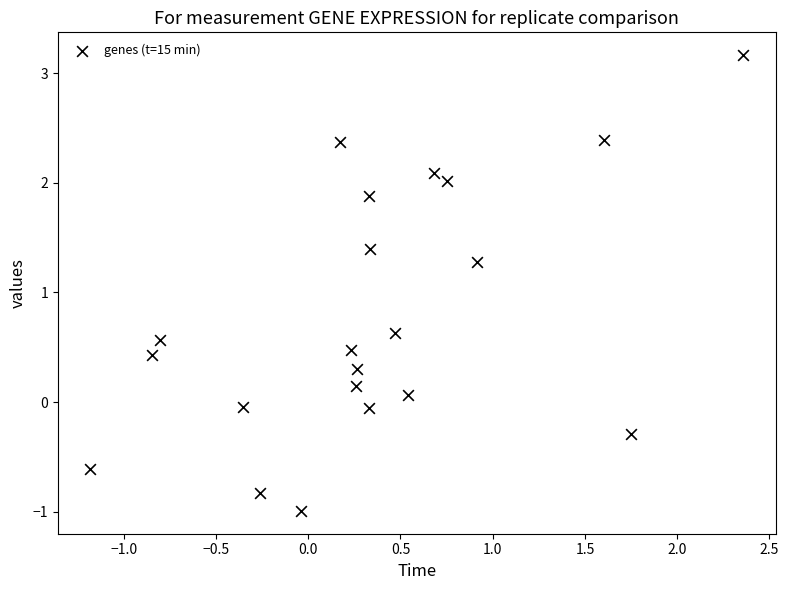

What Y value in the scatter plot is closest to 1?

1.3